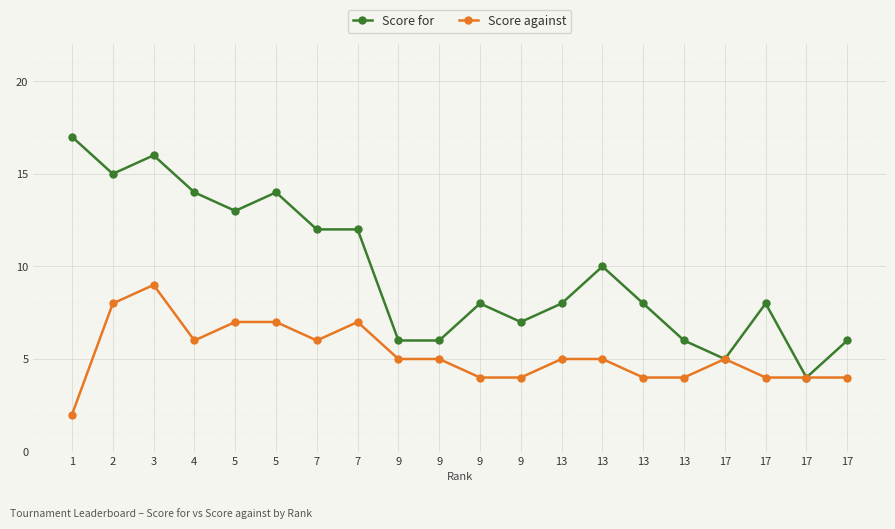

Reading right to left, transcribe all the data shown in this chart.

Score for: 6	4	8	5	6	8	10	8	7	8	6	6	12	12	14	13	14	16	15	17
Score against: 4	4	4	5	4	4	5	5	4	4	5	5	7	6	7	7	6	9	8	2